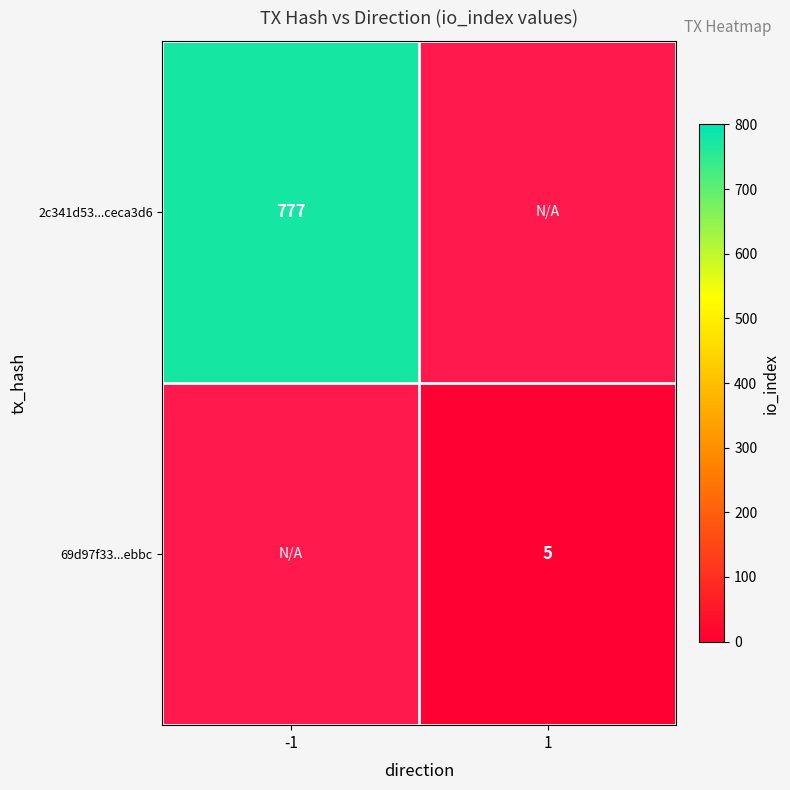

Is the value of 2c341d53...ceca3d6 at -1 greater than the value of 69d97f33...ebbc at 1?

Yes